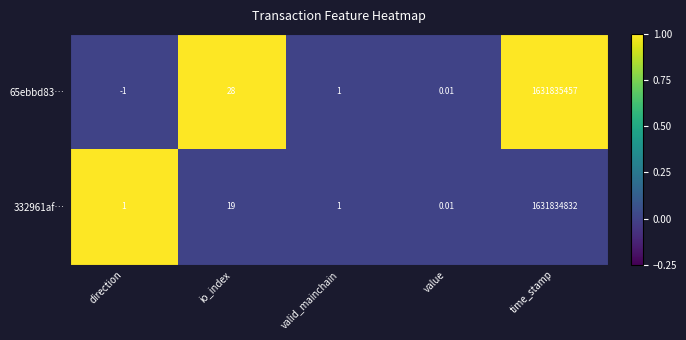

Where is 65ebbd83… nearest to the value 815917728?

io_index